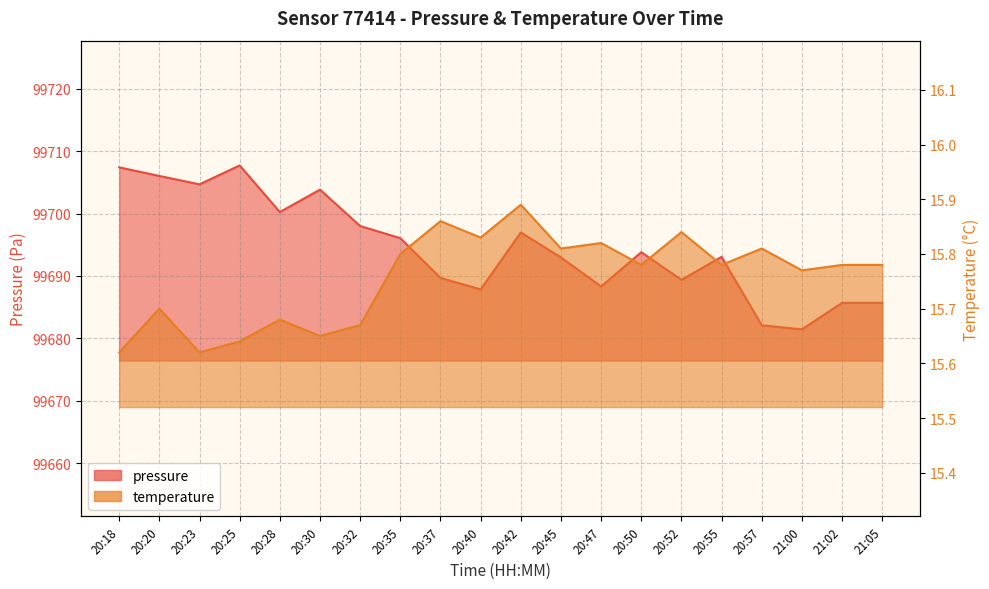

Reading right to left, extract all data points from this chart.

pressure: 99685.7	99685.7	99681.4	99682.1	99693.1	99689.4	99693.8	99688.3	99693.0	99697.0	99687.8	99689.7	99696.1	99698.0	99703.8	99700.2	99707.7	99704.7	99706.0	99707.4
temperature: 15.8	15.8	15.8	15.8	15.8	15.8	15.8	15.8	15.8	15.9	15.8	15.9	15.8	15.7	15.7	15.7	15.6	15.6	15.7	15.6